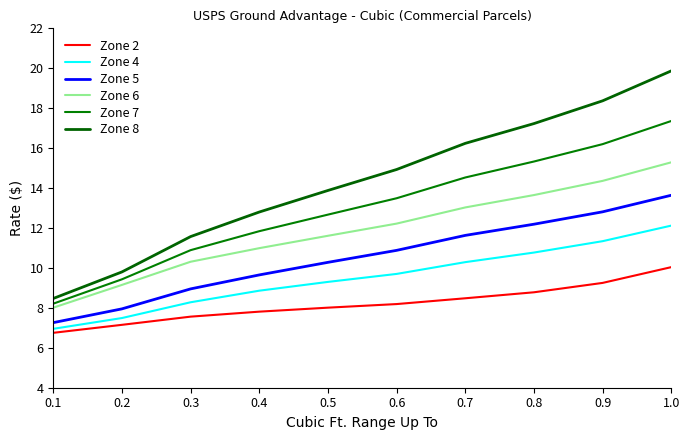

The value of Zone 8 at 0.2 is 9.8. True or false?

True